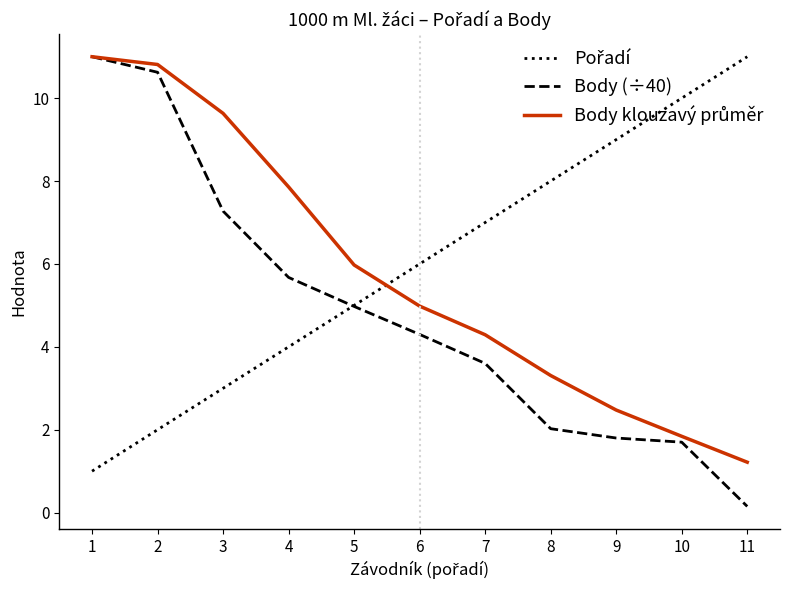

What is the total value across all series at 7?

14.9